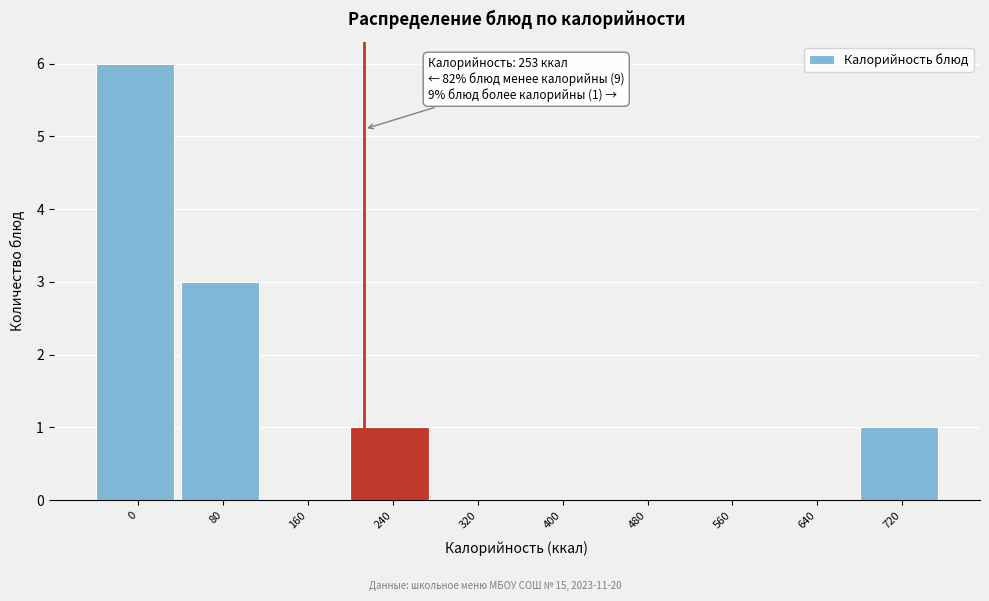

Reading left to right, what are all the values shown in this chart?

0=6	80=3	160=0	240=1	320=0	400=0	480=0	560=0	640=0	720=1